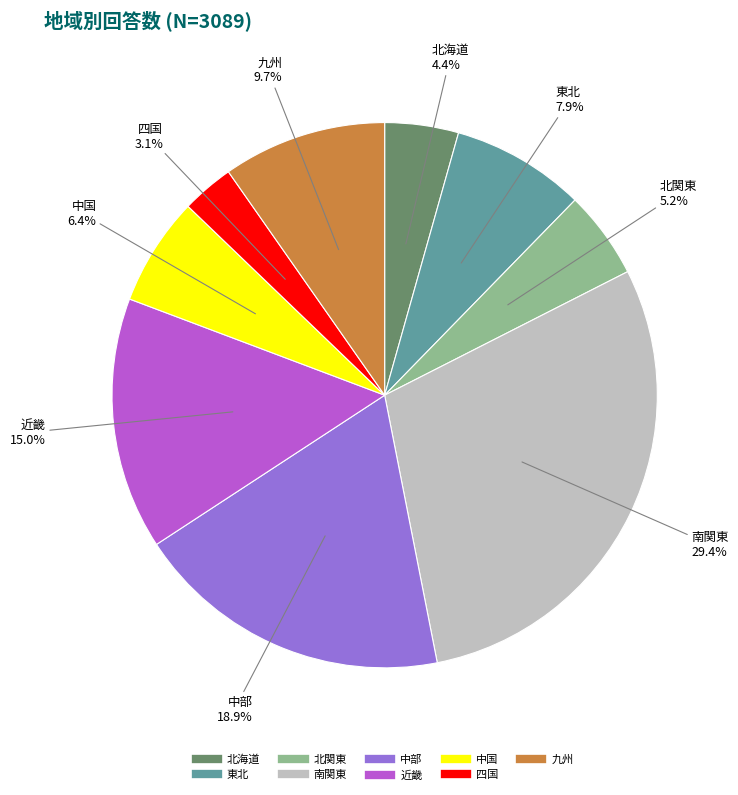

Which has a higher value, 近畿 or 東北?

近畿